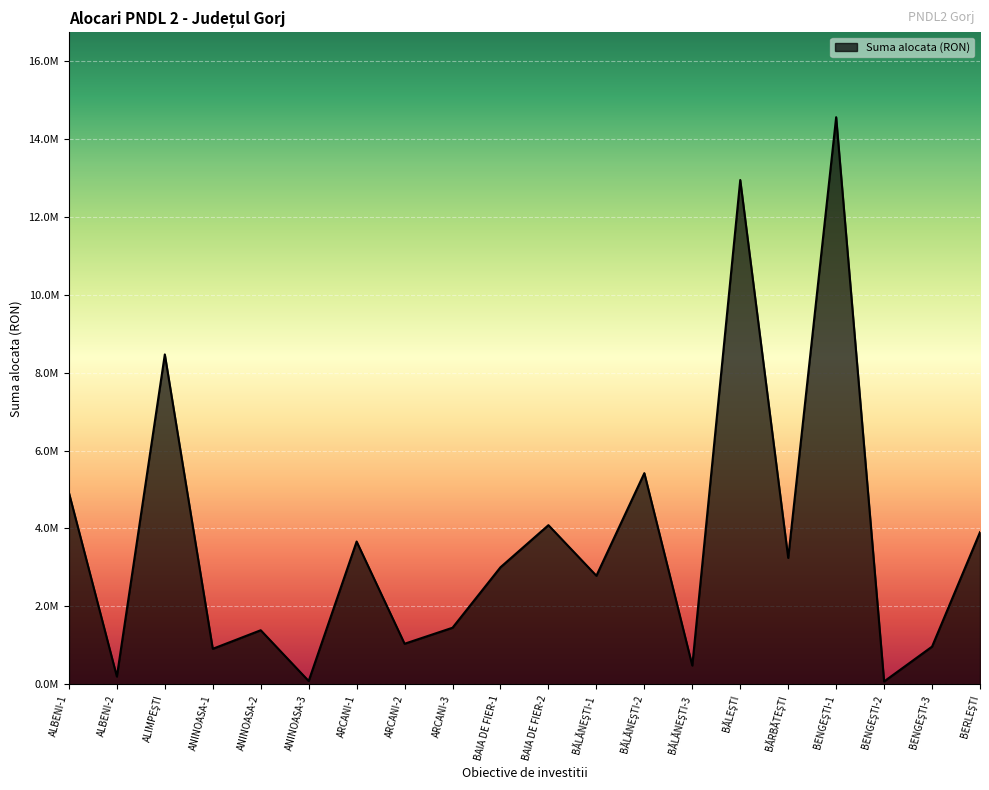

Is this an area chart (filled region under the line)?

Yes